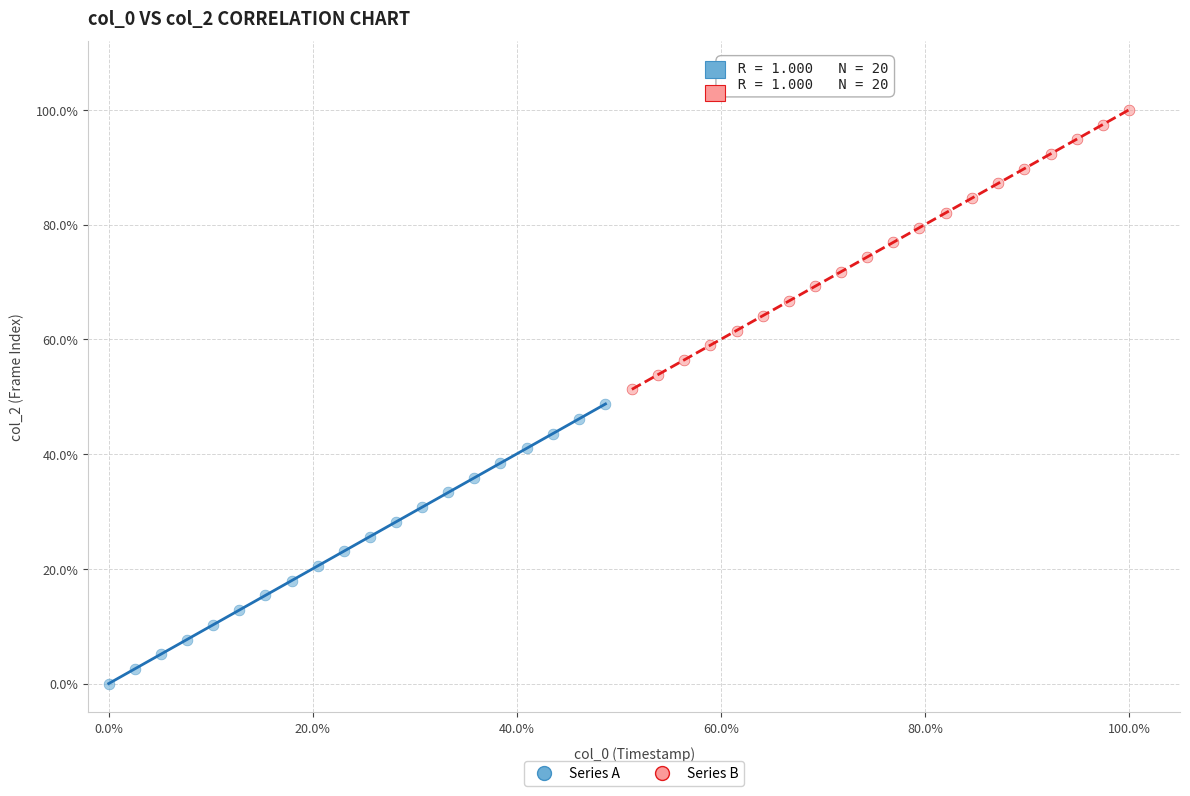

What are all the series names shown in the legend?

Series A, Series B